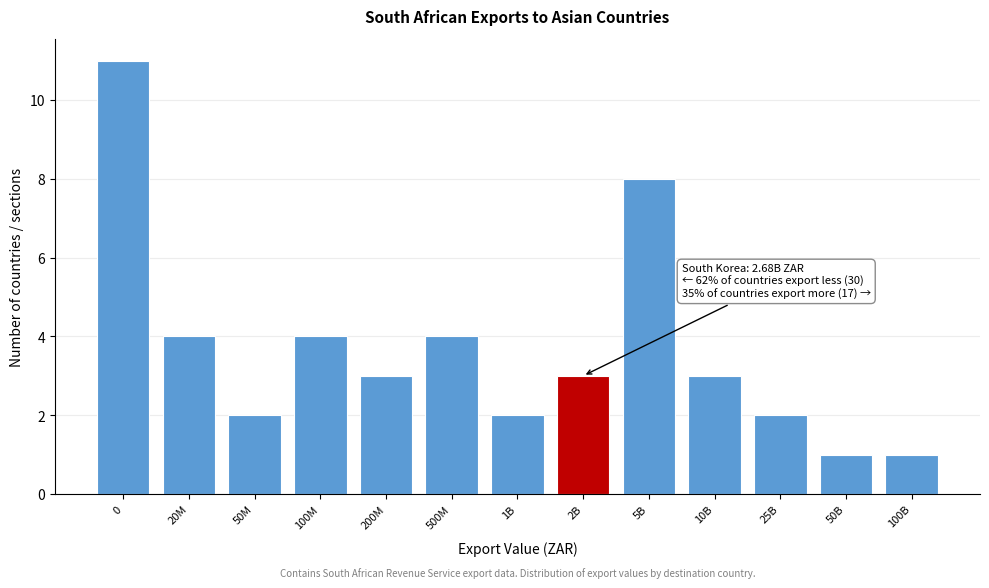

Reading left to right, what are all the values shown in this chart?

0=11	20M=4	50M=2	100M=4	200M=3	500M=4	1B=2	2B=3	5B=8	10B=3	25B=2	50B=1	100B=1